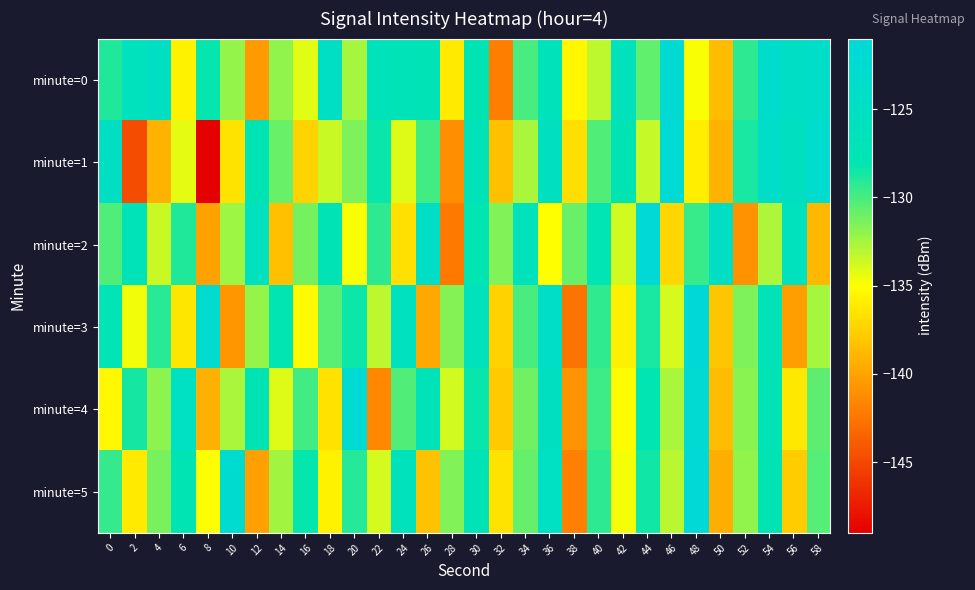

What is the spread (max minus min) of values at 48?

14.7